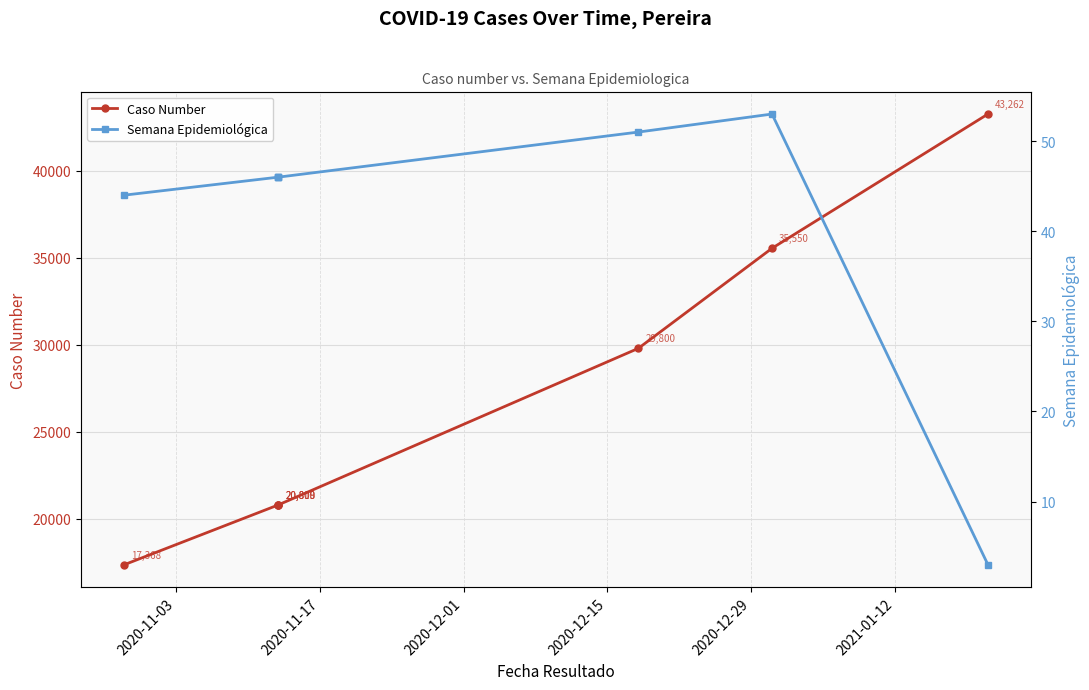

At which label is Semana Epidemiologica closest to 28?

2020-11-03